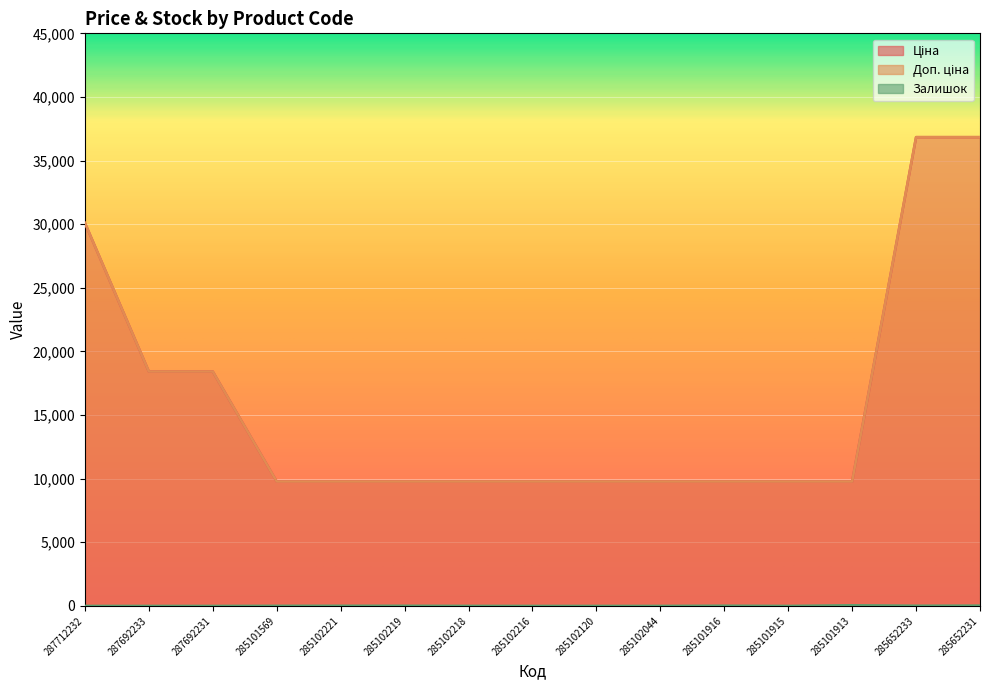

How many categories are shown in the chart?

15